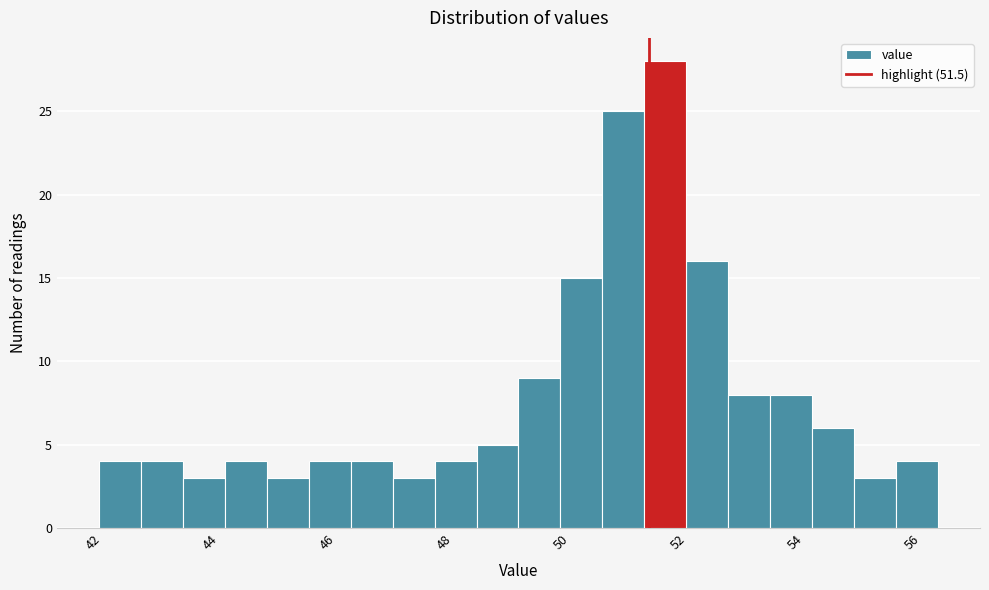

Around what value on the x-axis is the tallest bar? Give the approximate position of its centre, as read against the axis.

51.8